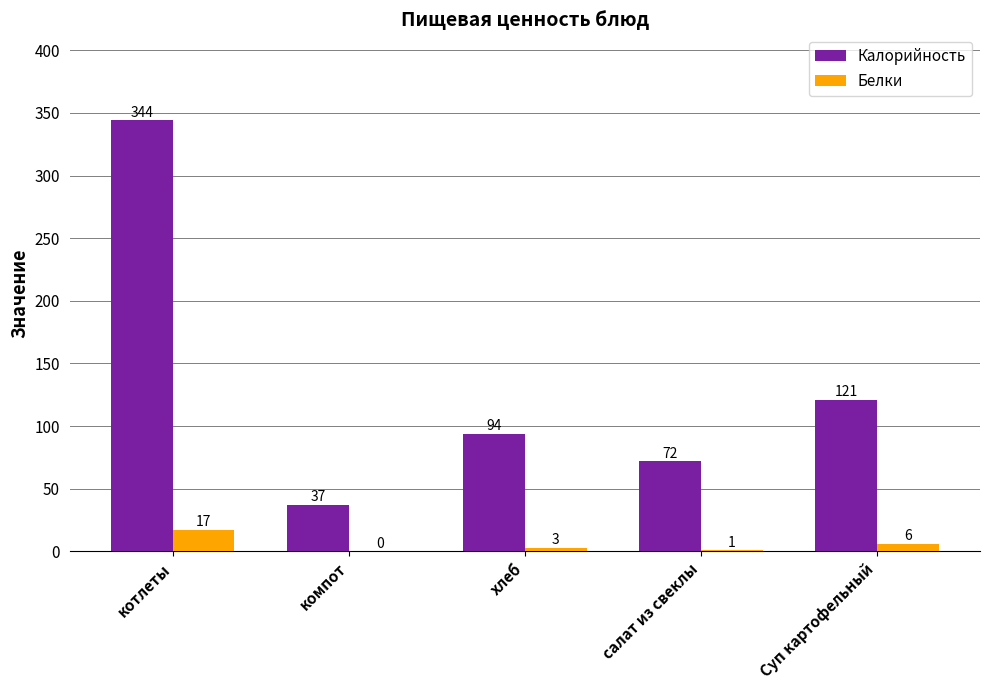

What is the average value of the Белки series?

5